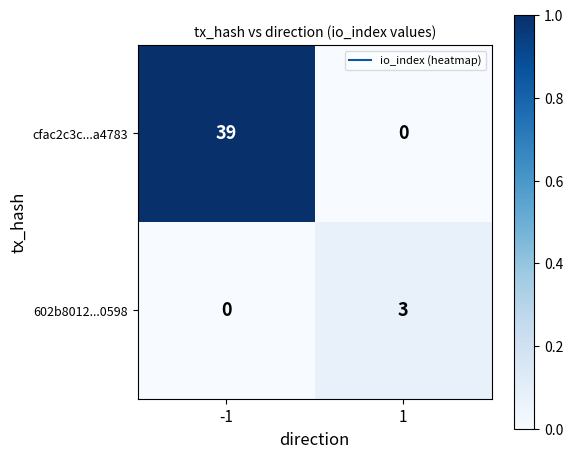

The 602b8012...0598 series shows 0 at -1. True or false?

True